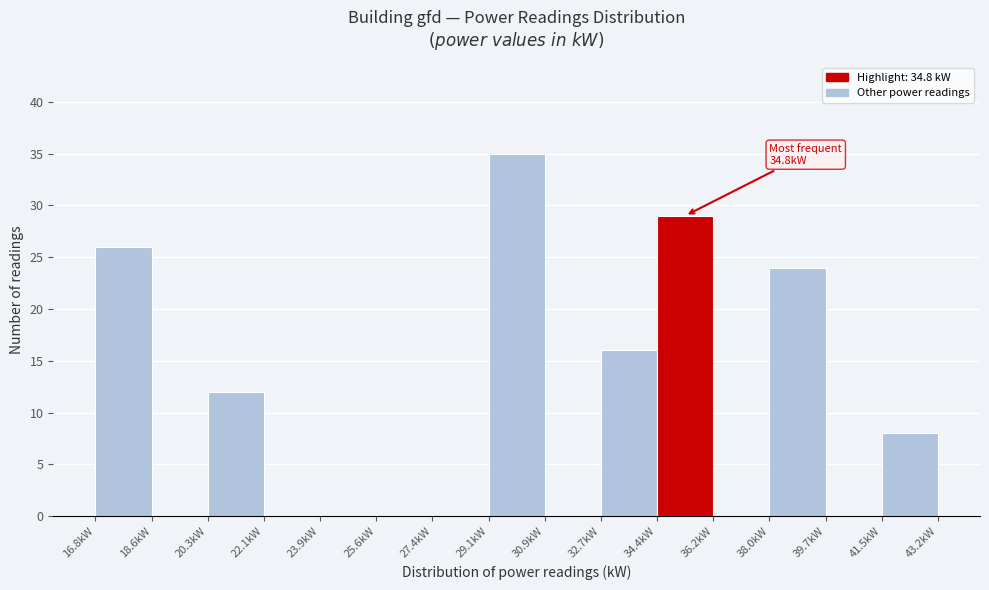

Which range on the x-axis has the tallest bar?

29.2 to 31.0